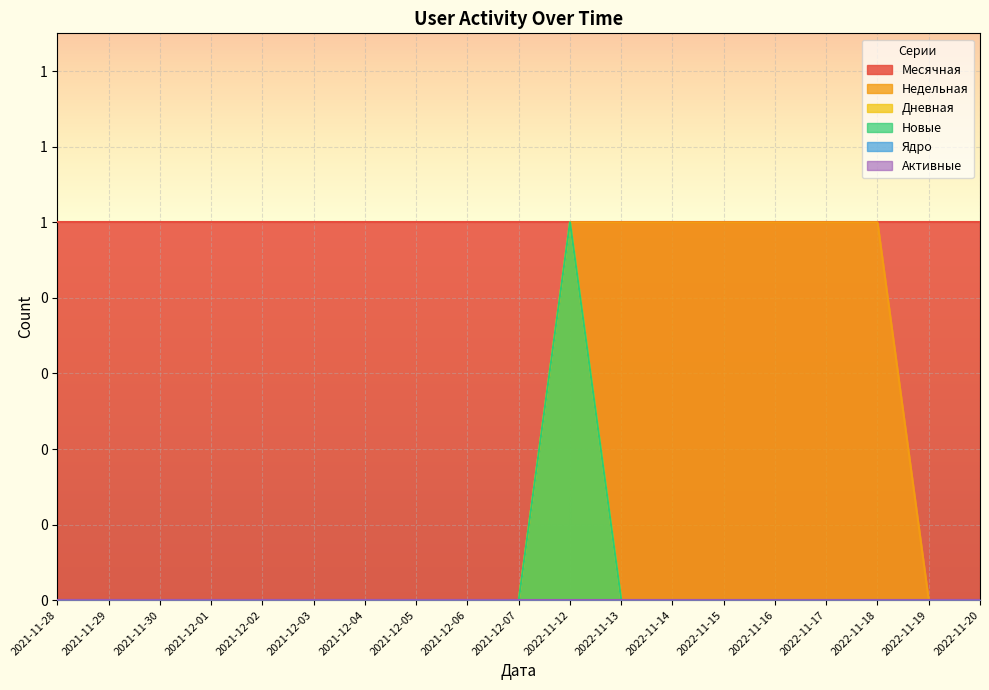

What is the highest value of the Новые series?

1